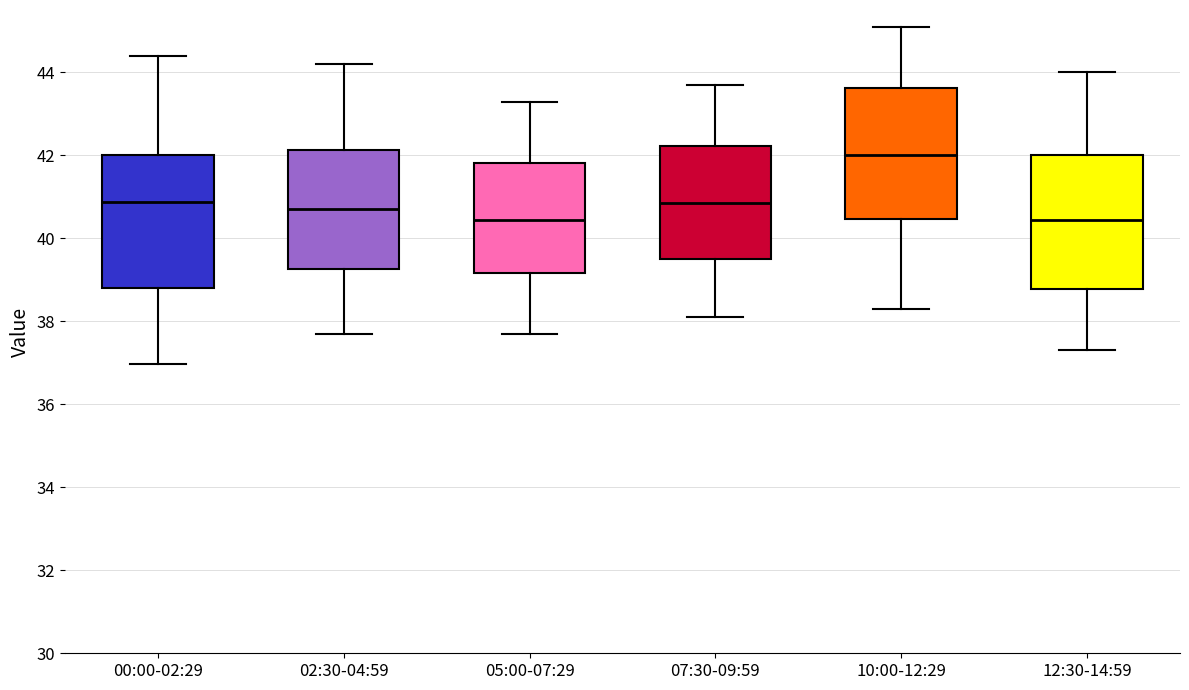

Reading left to right, transcribe this box plot: for each box, give where its median line is, the range the box spans, and where its two whiskers end, as read against the y-axis. The values are not printed on the chart, so give them approximately, as read against the axis.

00:00-02:29: median 40.8, box 38.8 to 42.0, whiskers 37.0 to 44.4
02:30-04:59: median 40.8, box 39.2 to 42.2, whiskers 37.8 to 44.2
05:00-07:29: median 40.4, box 39.2 to 41.8, whiskers 37.8 to 43.4
07:30-09:59: median 40.8, box 39.6 to 42.2, whiskers 38.2 to 43.8
10:00-12:29: median 42.0, box 40.4 to 43.6, whiskers 38.4 to 45.2
12:30-14:59: median 40.4, box 38.8 to 42.0, whiskers 37.4 to 44.0